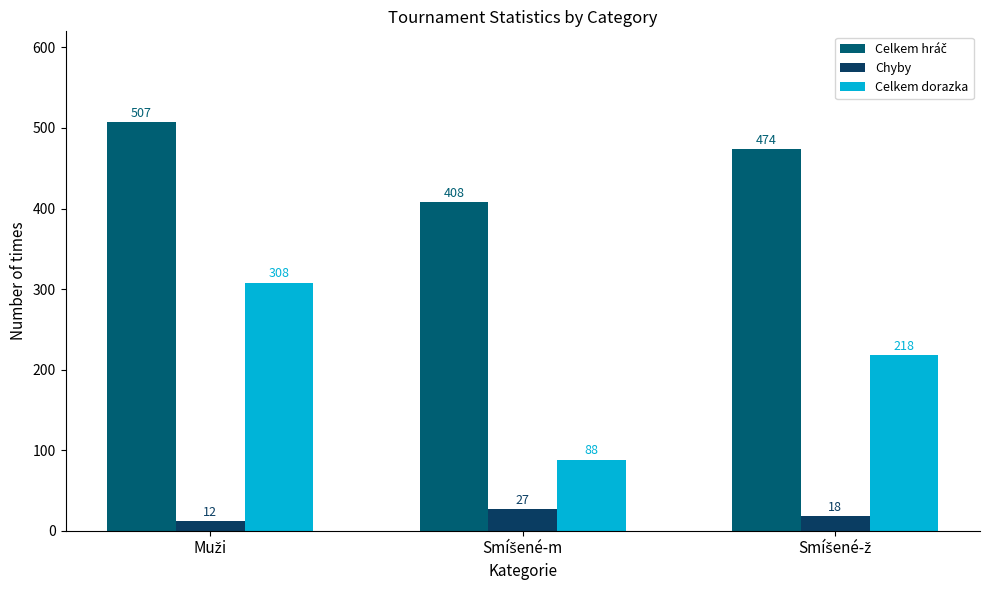

What is the value of the Celkem hráč bar at the 2nd from the left?

408